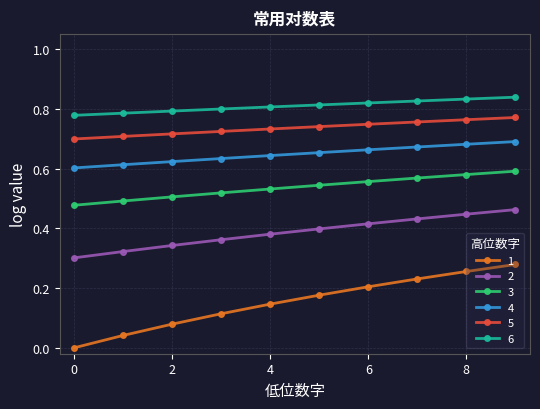

Which series has the largest total across all categories?

6